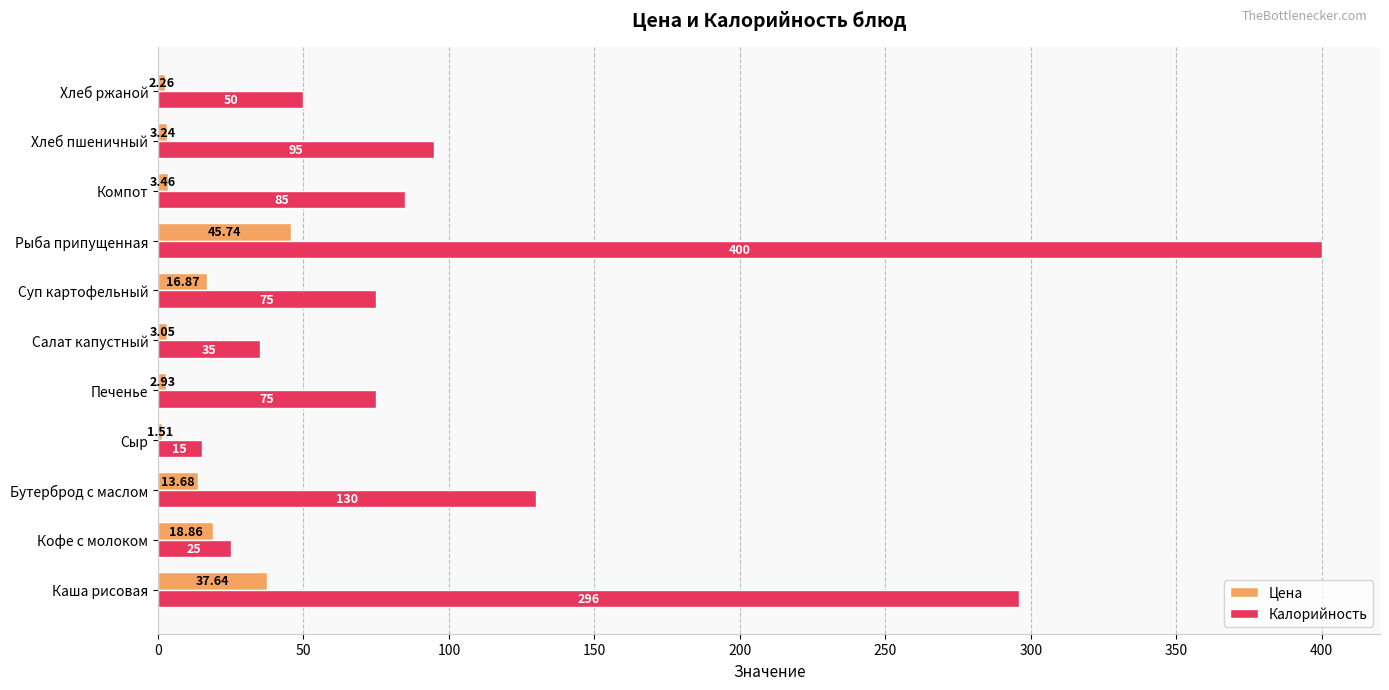

How many categories are shown in the chart?

11